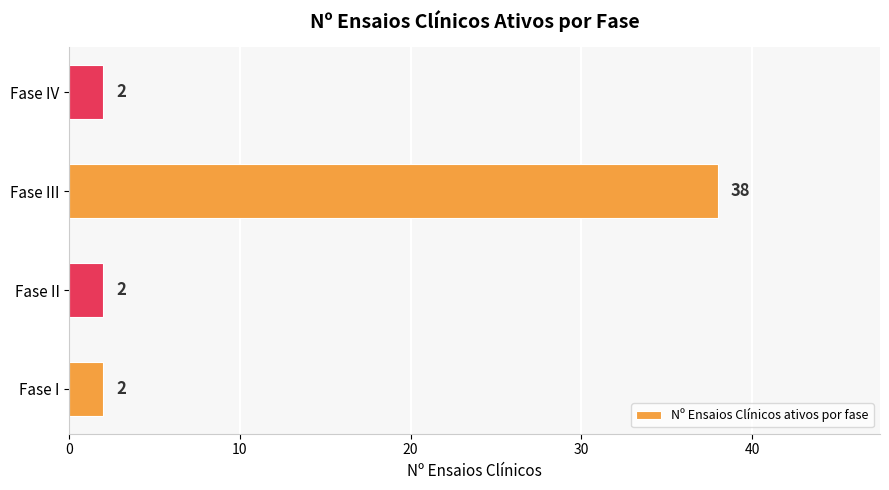

True or false: the data shows 2 at Fase I.

True